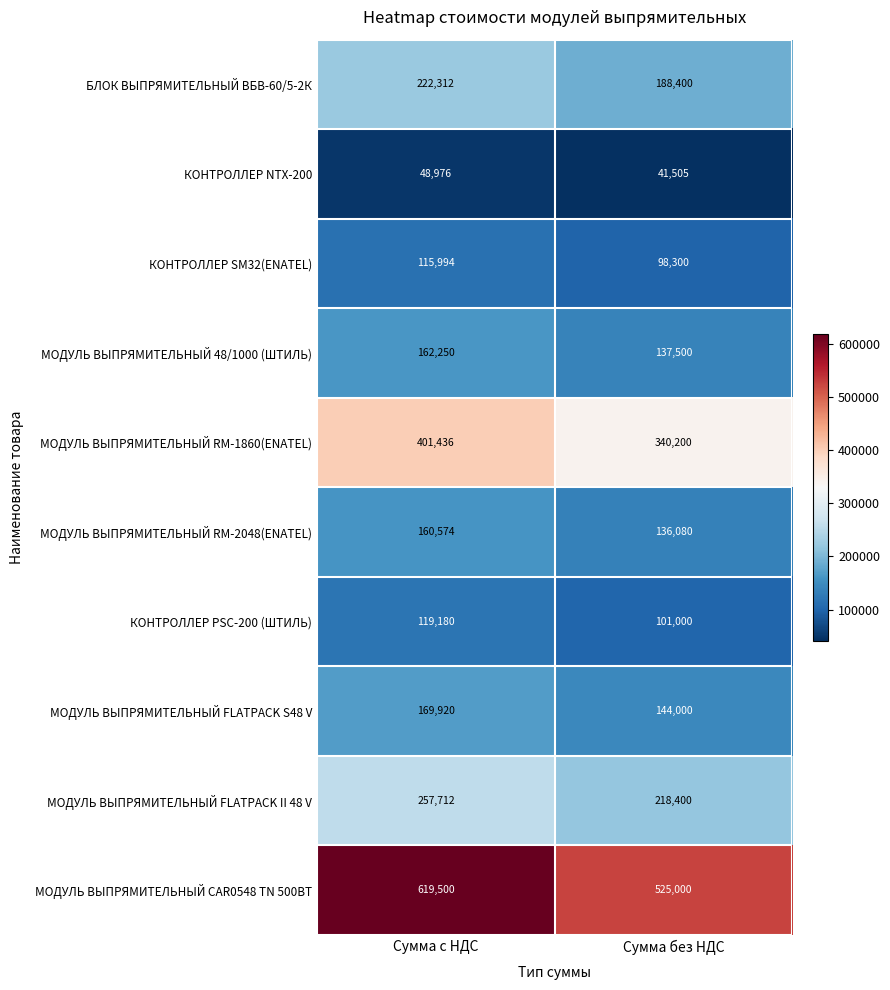

At Сумма с НДС, list the series in order from smallest to largest.

КОНТРОЛЛЕР NTX-200, КОНТРОЛЛЕР SM32(ENATEL), КОНТРОЛЛЕР PSC-200 (ШТИЛЬ), МОДУЛЬ ВЫПРЯМИТЕЛЬНЫЙ RM-2048(ENATEL), МОДУЛЬ ВЫПРЯМИТЕЛЬНЫЙ 48/1000 (ШТИЛЬ), МОДУЛЬ ВЫПРЯМИТЕЛЬНЫЙ FLATPACK S48 V, БЛОК ВЫПРЯМИТЕЛЬНЫЙ ВБВ-60/5-2К, МОДУЛЬ ВЫПРЯМИТЕЛЬНЫЙ FLATPACK II 48 V, МОДУЛЬ ВЫПРЯМИТЕЛЬНЫЙ RM-1860(ENATEL), МОДУЛЬ ВЫПРЯМИТЕЛЬНЫЙ CAR0548 TN 500ВТ